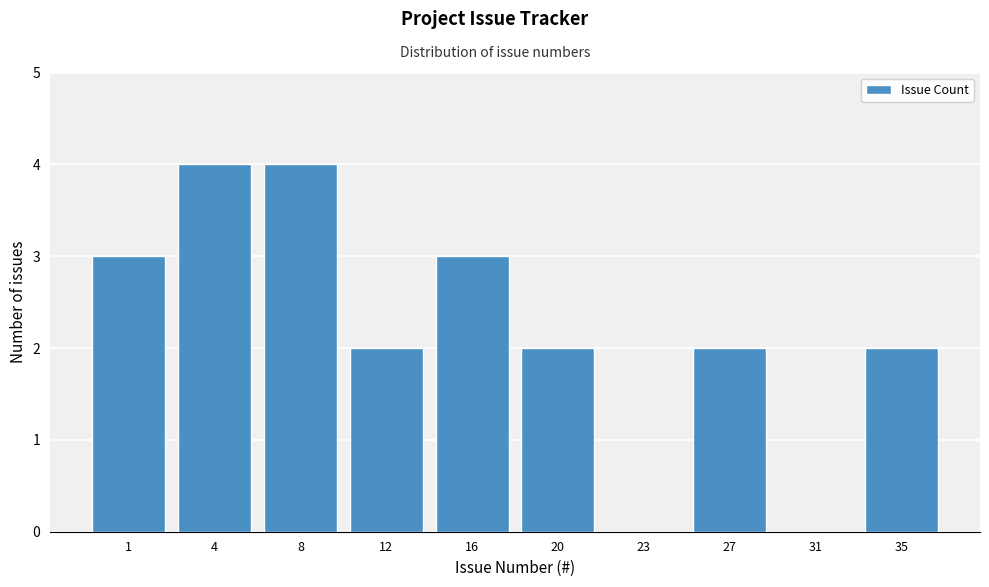

Reading left to right, extract all data points from this chart.

1=3	4=4	8=4	12=2	16=3	20=2	23=0	27=2	31=0	35=2